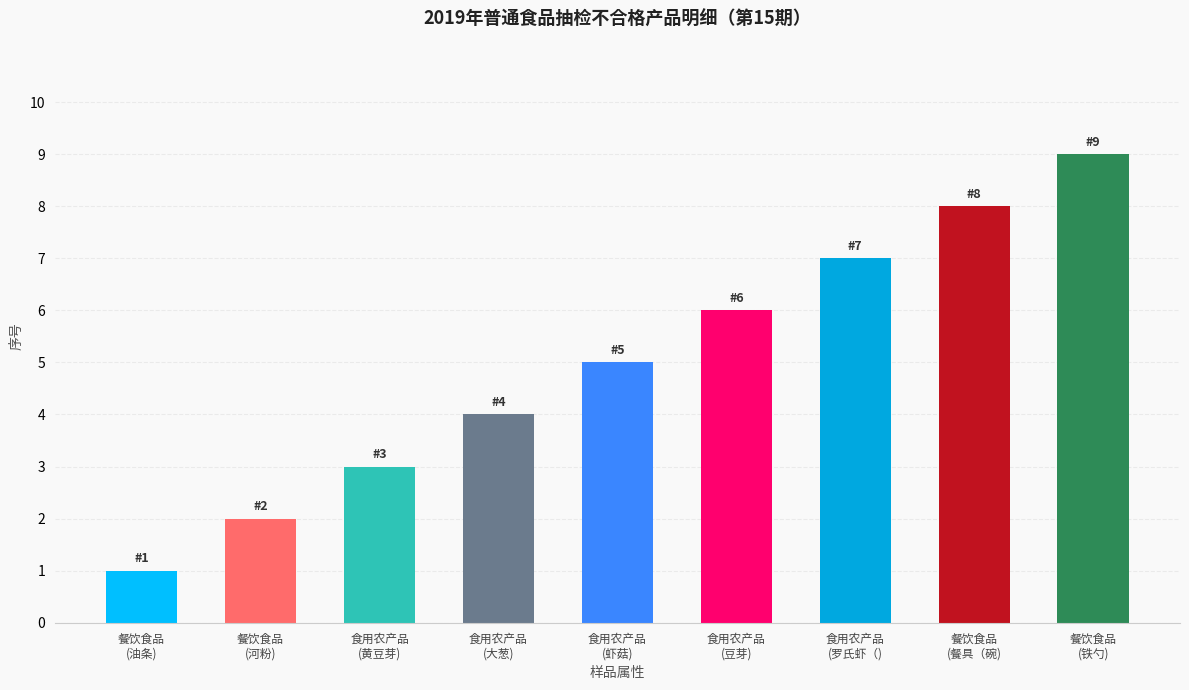

What is the difference between the second highest and second lowest values?

6